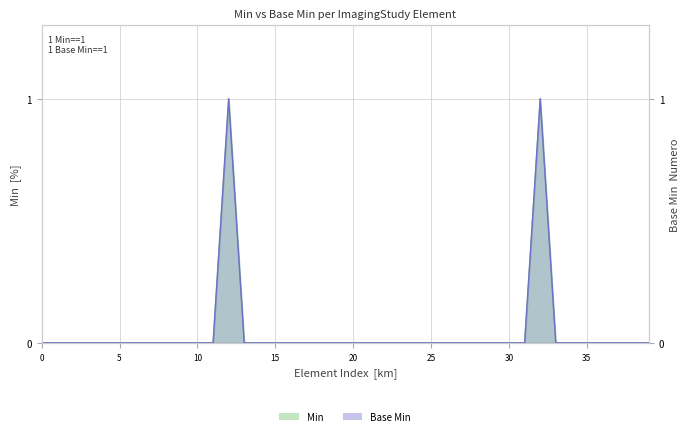

True or false: Base Min and Min intersect in this chart.

False